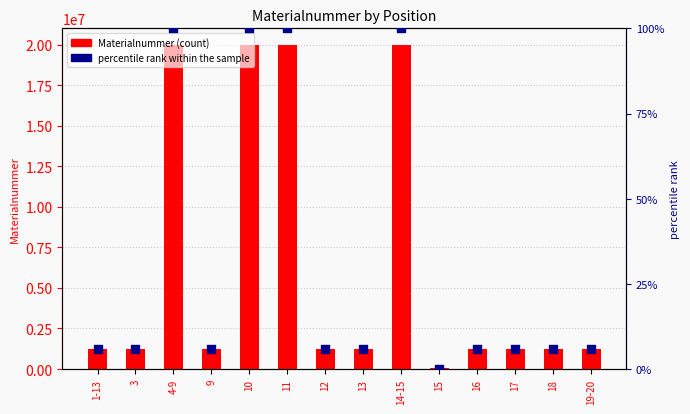

Which series has the widest spread of Y values?

Materialnummer